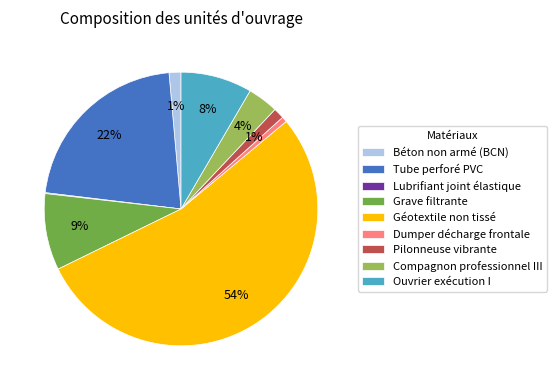

What is the largest slice in the pie chart?

Géotextile non tissé